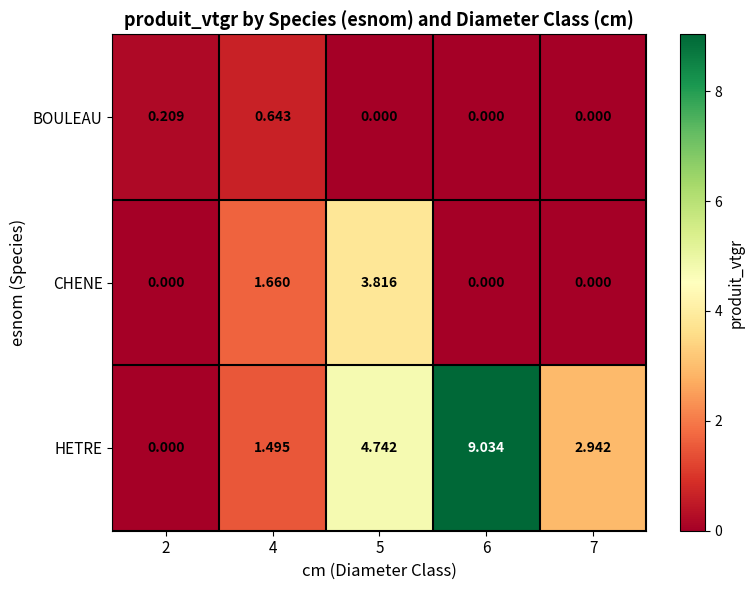

Which series has the widest spread of values?

HETRE